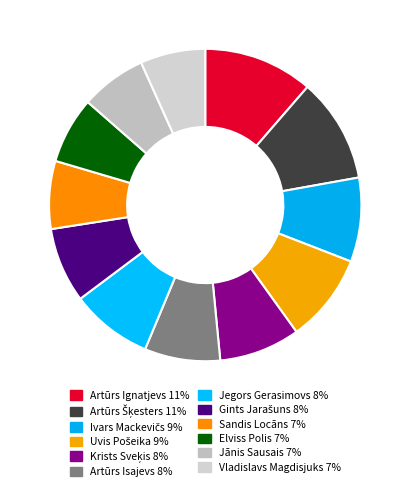

What percentage is NOT represented by Gints Jarašuns?

92.2%